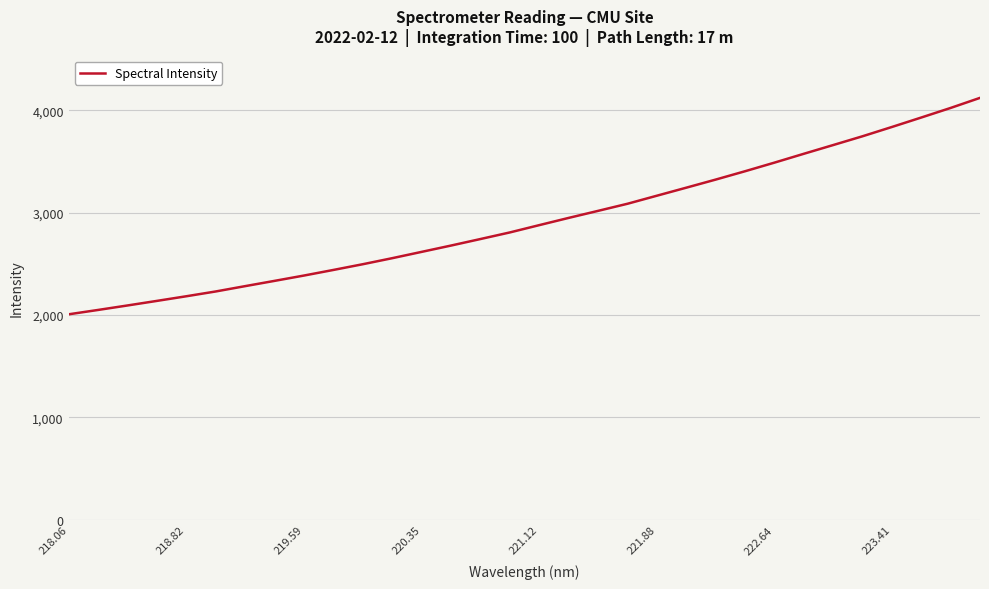

What is the average value?

2921.6